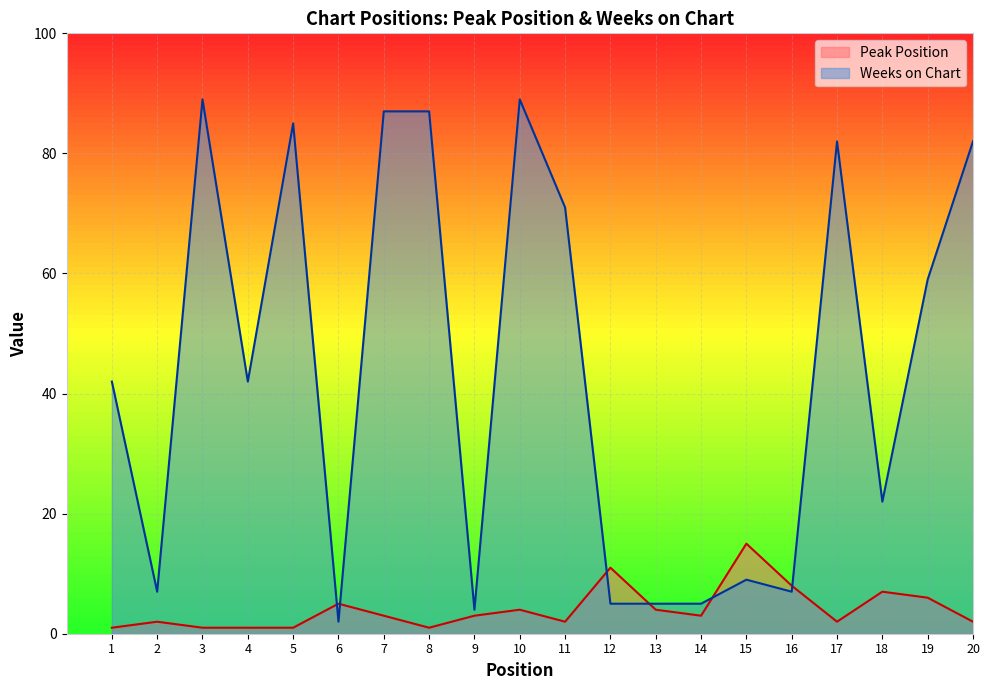

What are all the series names shown in the legend?

Peak Position, Weeks on Chart